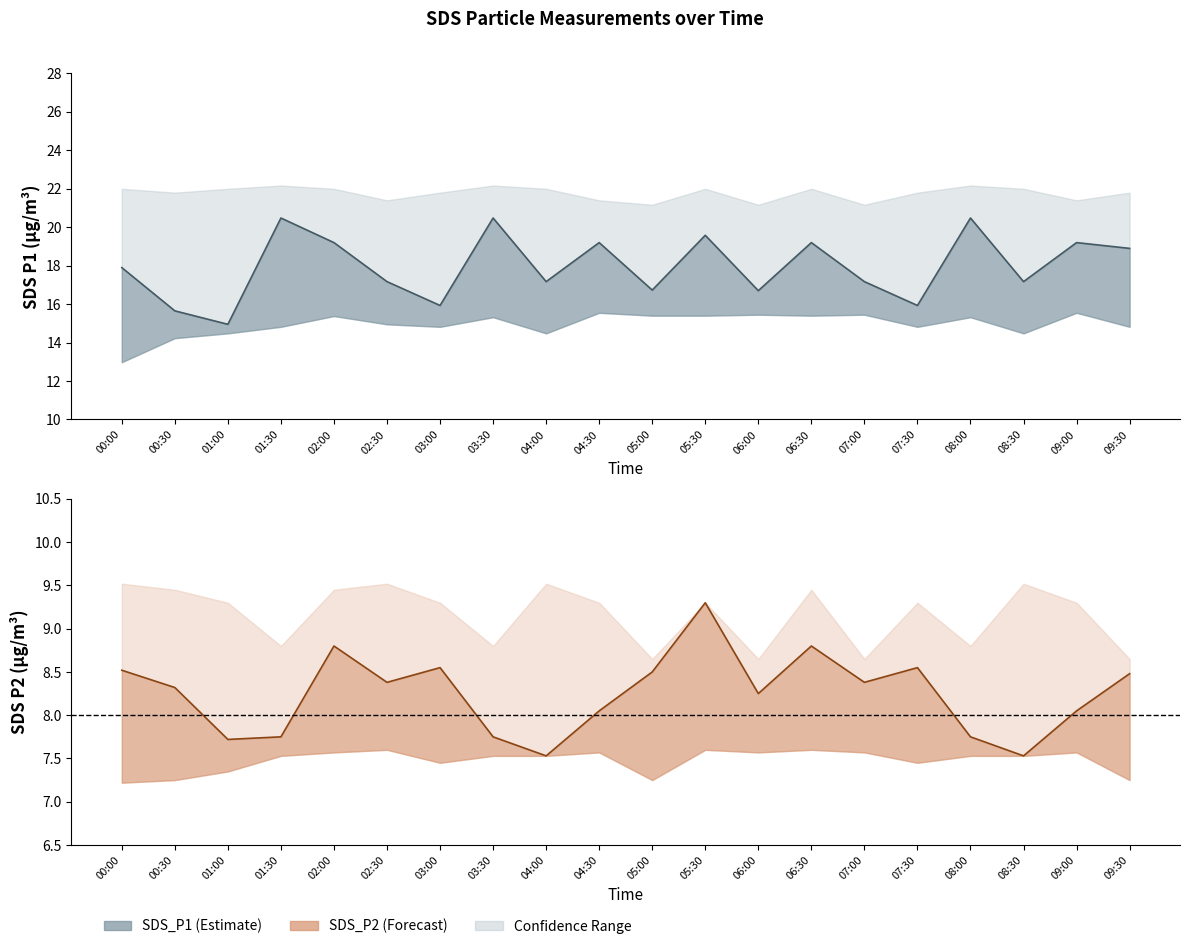

The SDS_P1_upper series shows 32.1 at 06:30. True or false?

False